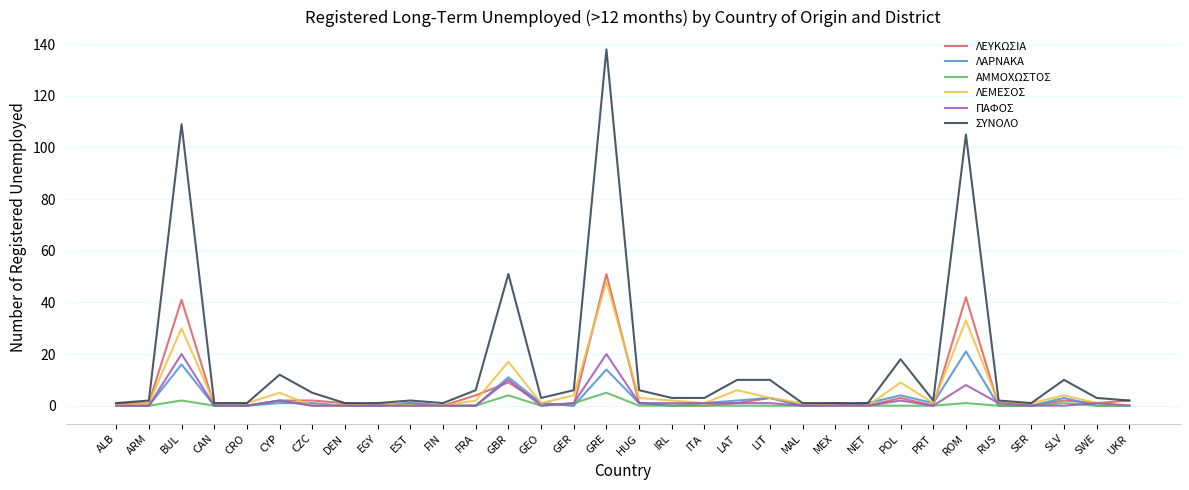

Which category has the highest value across all series?

GRE